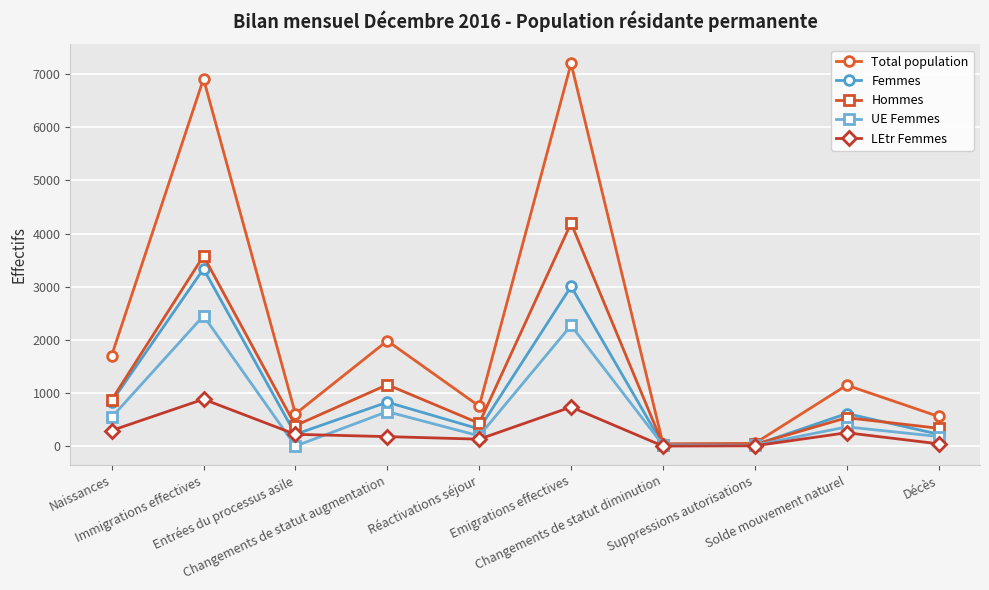

What is the average value of the Femmes series?

942